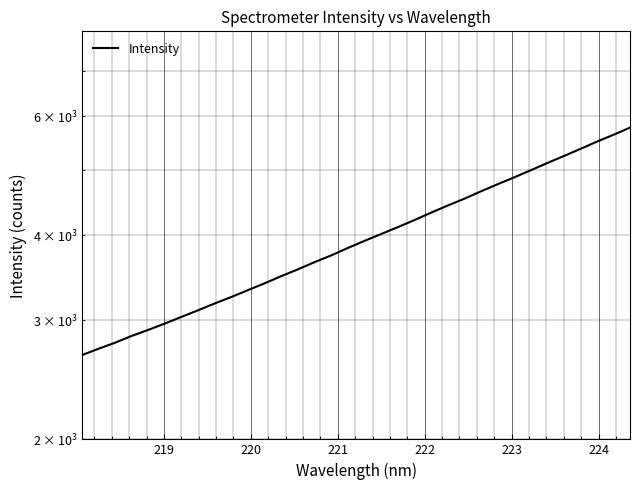

The chart shows a value of 3268.2 at 32. True or false?

False